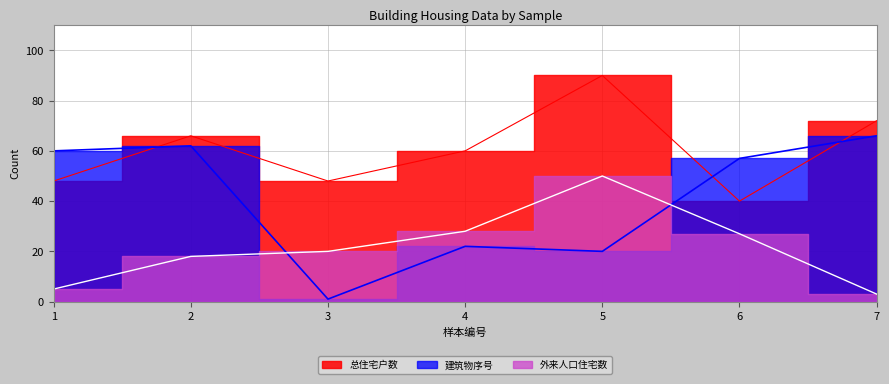

At which label does 外来人口住宅数 first exceed 20?

4